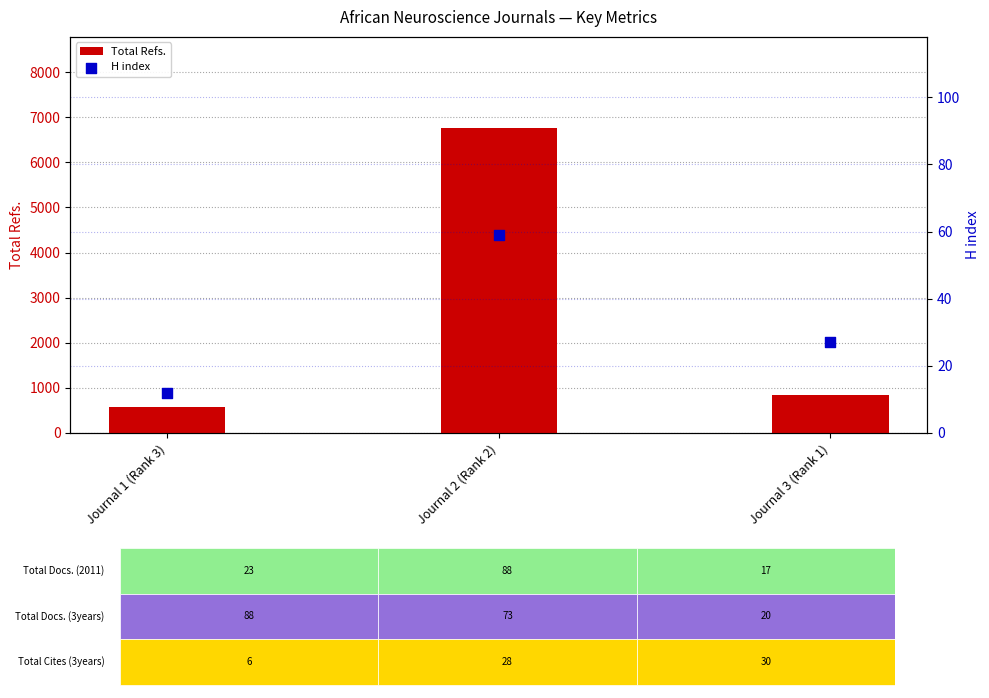

At which category is the sum across all series the highest?

Journal 2 (Rank 2)